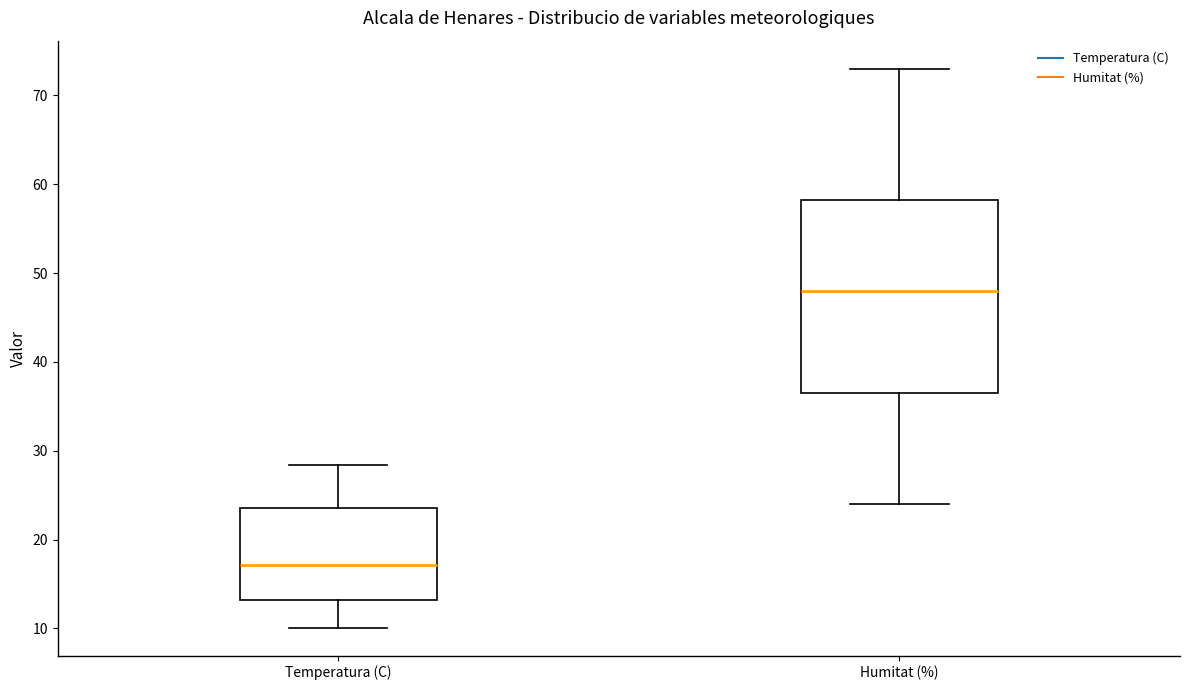

Reading left to right, read every box against the y-axis: the position of its median line, the range the box covers, and the ends of its whiskers. The values are not printed on the chart, so give them approximately, as read against the axis.

Temperatura (C): median 17, box 13 to 24, whiskers 10 to 28
Humitat (%): median 48, box 37 to 58, whiskers 24 to 73